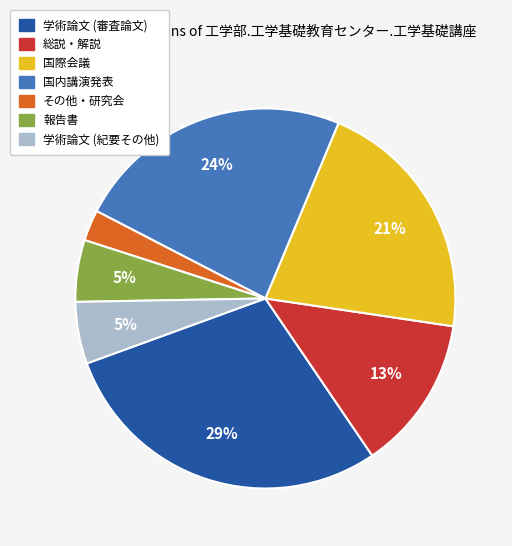

Does 国内講演発表 account for over 50% of the chart?

No